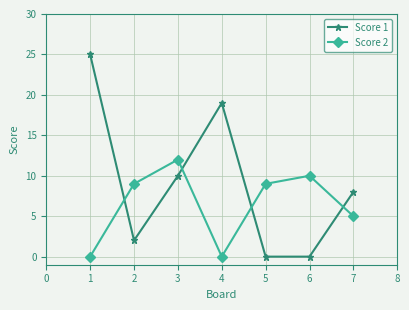

How many categories are shown in the chart?

7